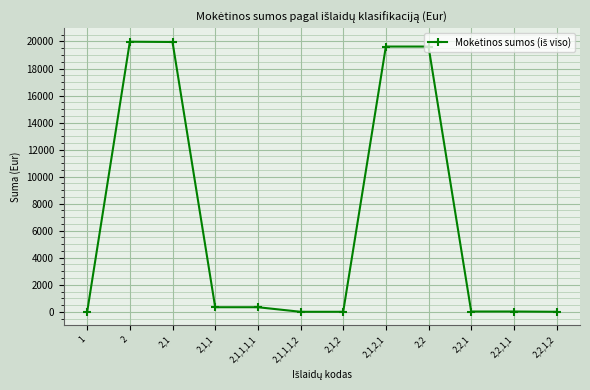

True or false: there are more than 0 points higher than both neighbors.

True